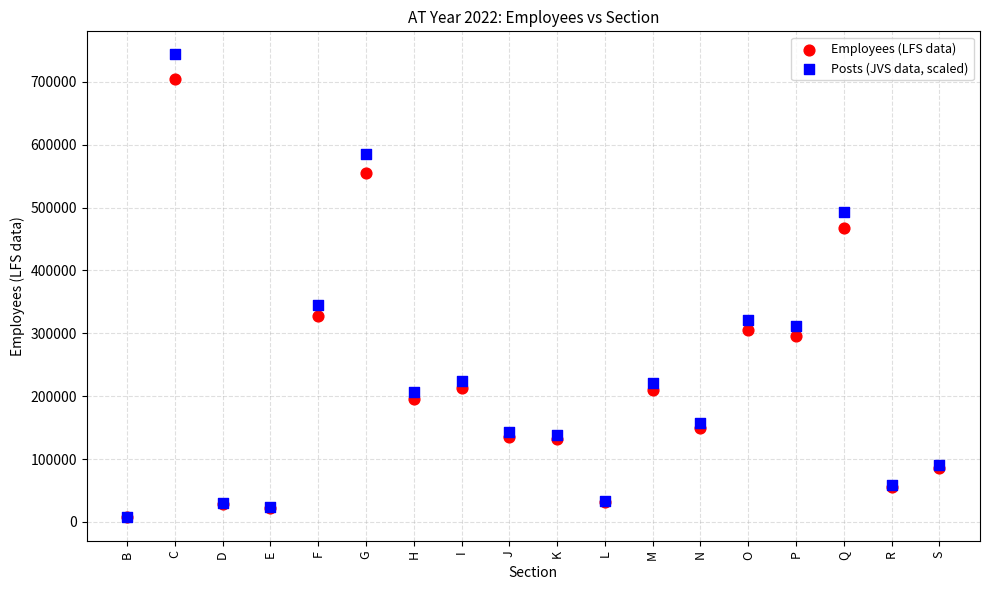

What are all the series names shown in the legend?

Employees (LFS data), Posts (JVS data, scaled)